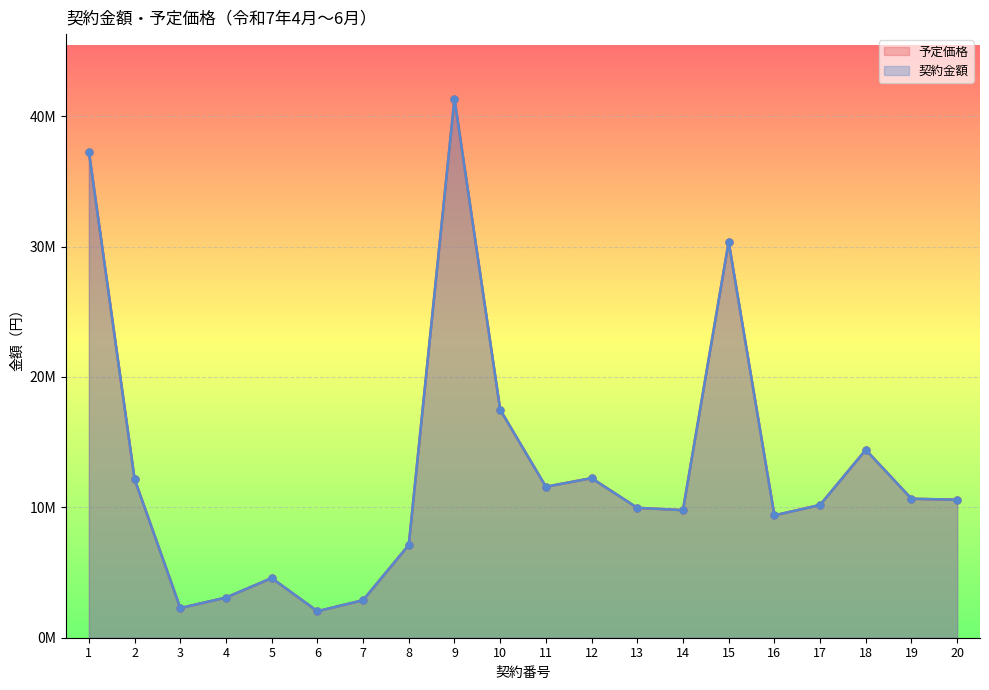

What is the maximum value for 契約金額?

41328399